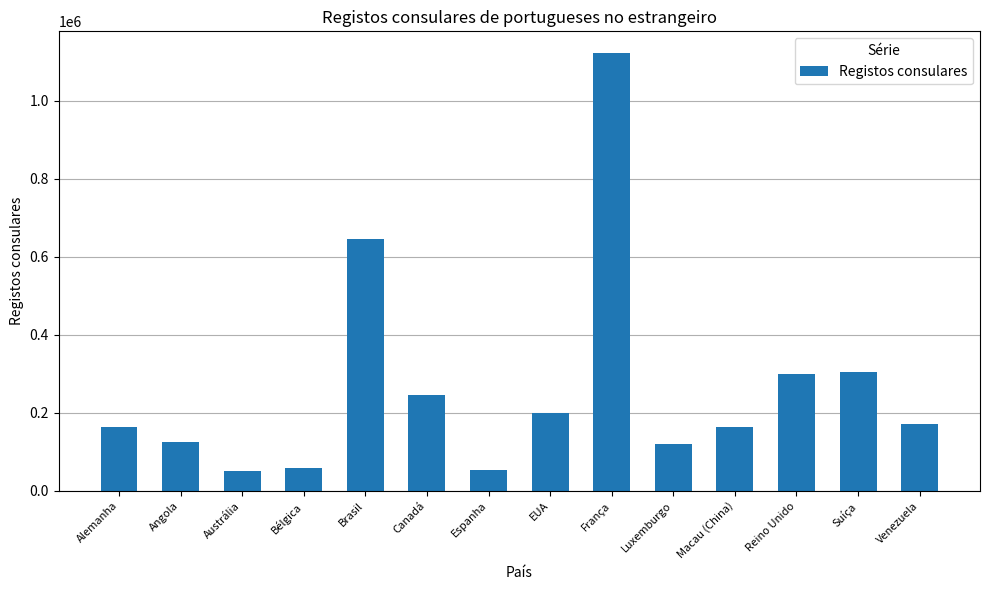

What is the value of the 3rd bar from the left?

50428